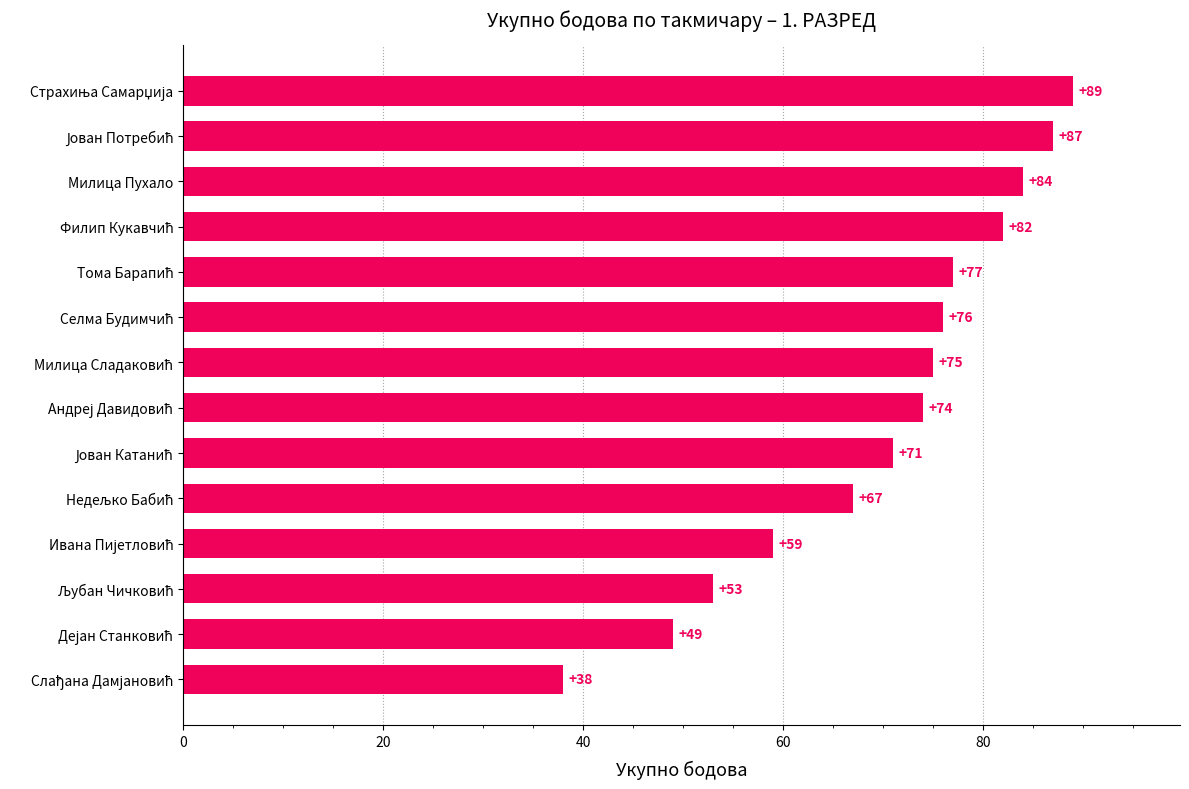

What is the sum of all values?

981